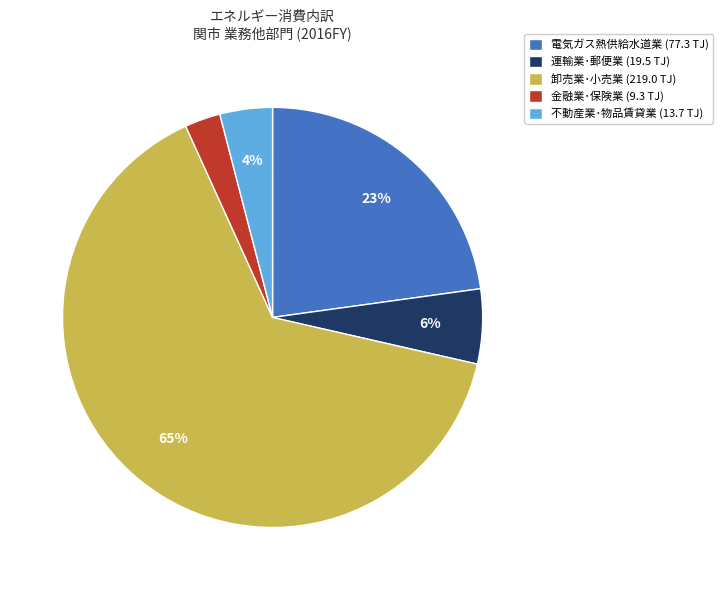

To the nearest percent, what is the difference between the 運輸業･郵便業 (19.5 TJ) and 不動産業･物品賃貸業 (13.7 TJ) slice percentages?

2%